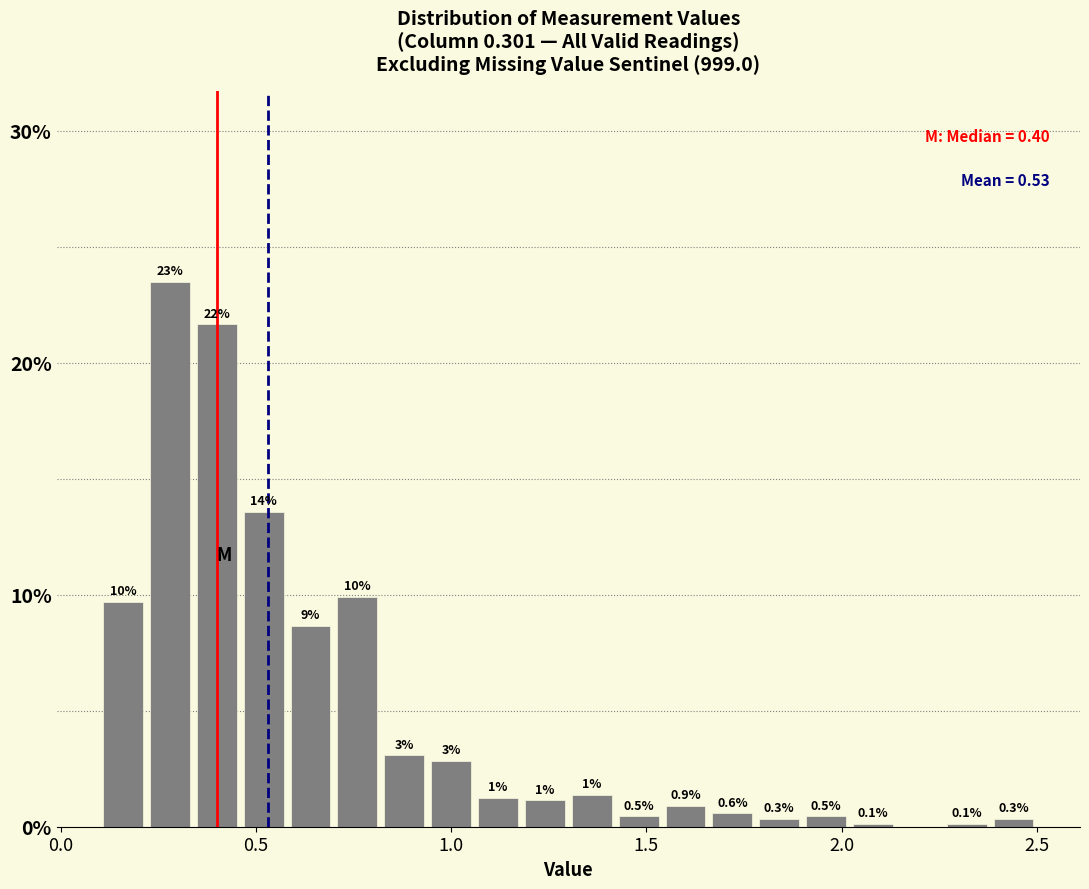

Read against the x-axis, roughly where is the centre of the tallest bar?

0.30